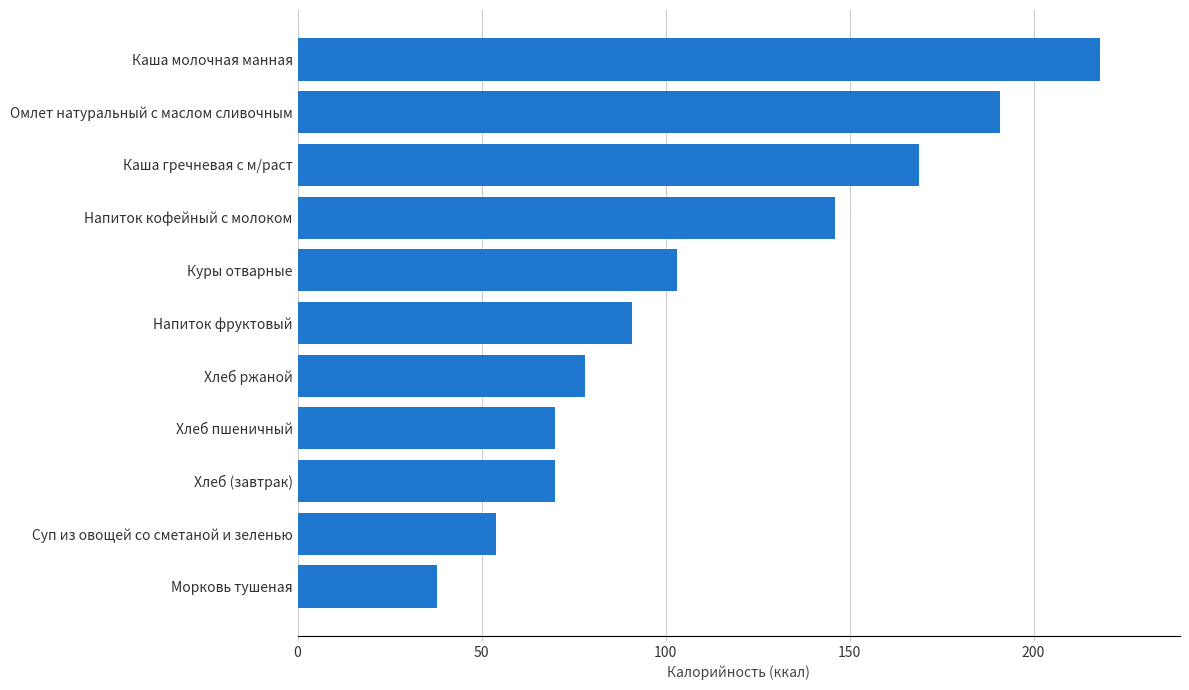

Which has a higher value, Каша гречневая с м/раст or Хлеб (завтрак)?

Каша гречневая с м/раст